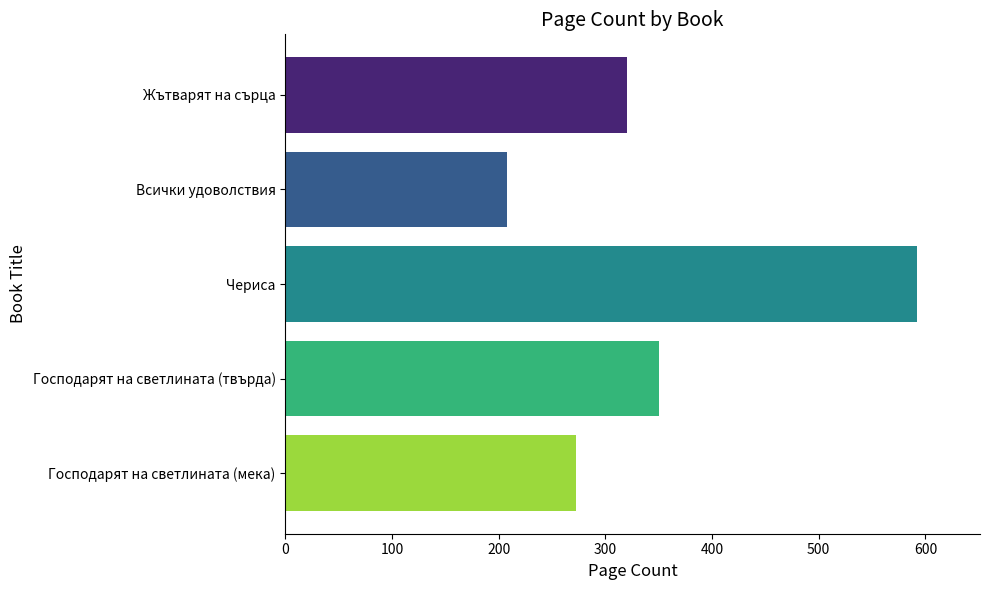

Does the chart contain any negative values?

No